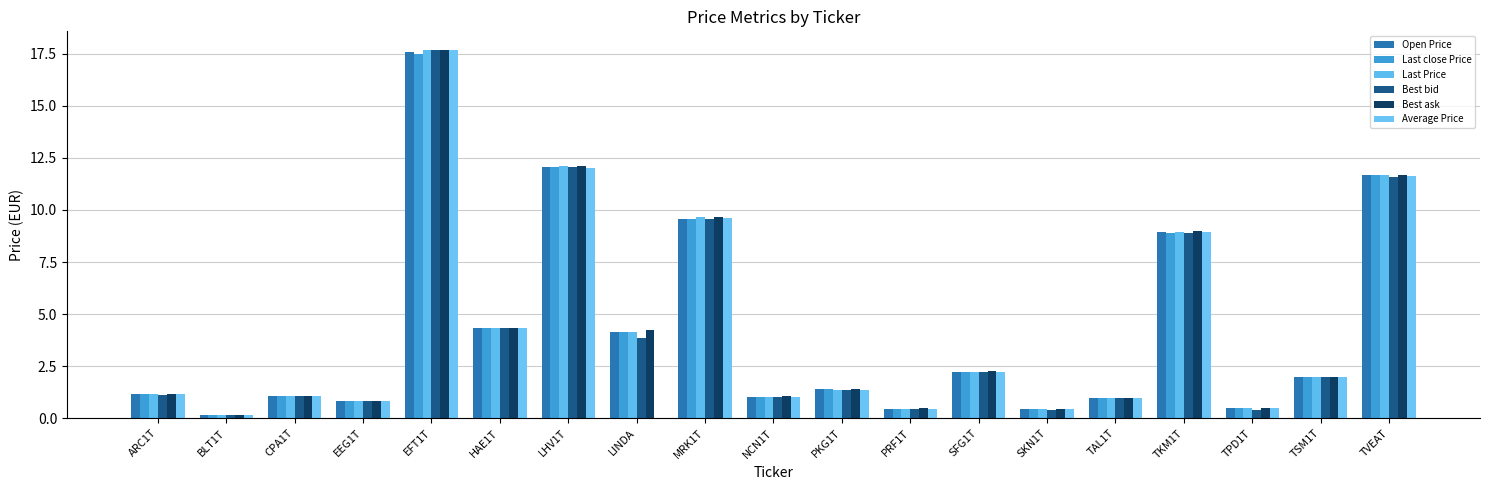

Reading left to right, what are all the values shown in this chart?

Open Price: ARC1T=1.1	BLT1T=0.1	CPA1T=1.1	EEG1T=0.8	EFT1T=17.6	HAE1T=4.3	LHV1T=12.1	LINDA=4.1	MRK1T=9.6	NCN1T=1.0	PKG1T=1.4	PRF1T=0.5	SFG1T=2.2	SKN1T=0.4	TAL1T=1.0	TKM1T=8.9	TPD1T=0.5	TSM1T=2.0	TVEAT=11.7
Last close Price: ARC1T=1.1	BLT1T=0.1	CPA1T=1.1	EEG1T=0.8	EFT1T=17.5	HAE1T=4.3	LHV1T=12.1	LINDA=4.1	MRK1T=9.6	NCN1T=1.0	PKG1T=1.4	PRF1T=0.5	SFG1T=2.2	SKN1T=0.4	TAL1T=1.0	TKM1T=8.9	TPD1T=0.5	TSM1T=2.0	TVEAT=11.7
Last Price: ARC1T=1.2	BLT1T=0.1	CPA1T=1.1	EEG1T=0.8	EFT1T=17.7	HAE1T=4.3	LHV1T=12.1	LINDA=4.1	MRK1T=9.7	NCN1T=1.0	PKG1T=1.4	PRF1T=0.5	SFG1T=2.2	SKN1T=0.4	TAL1T=1.0	TKM1T=9.0	TPD1T=0.5	TSM1T=2.0	TVEAT=11.7
Best bid: ARC1T=1.1	BLT1T=0.1	CPA1T=1.1	EEG1T=0.8	EFT1T=17.7	HAE1T=4.3	LHV1T=12.1	LINDA=3.8	MRK1T=9.6	NCN1T=1.0	PKG1T=1.4	PRF1T=0.5	SFG1T=2.2	SKN1T=0.4	TAL1T=1.0	TKM1T=8.9	TPD1T=0.4	TSM1T=2.0	TVEAT=11.6
Best ask: ARC1T=1.2	BLT1T=0.1	CPA1T=1.1	EEG1T=0.8	EFT1T=17.7	HAE1T=4.3	LHV1T=12.1	LINDA=4.2	MRK1T=9.7	NCN1T=1.0	PKG1T=1.4	PRF1T=0.5	SFG1T=2.3	SKN1T=0.4	TAL1T=1.0	TKM1T=9.0	TPD1T=0.5	TSM1T=2.0	TVEAT=11.7
Average Price: ARC1T=1.2	BLT1T=0.1	CPA1T=1.1	EEG1T=0.8	EFT1T=17.7	HAE1T=4.3	LHV1T=12.0	LINDA=0.0	MRK1T=9.6	NCN1T=1.0	PKG1T=1.4	PRF1T=0.5	SFG1T=2.2	SKN1T=0.4	TAL1T=1.0	TKM1T=8.9	TPD1T=0.5	TSM1T=2.0	TVEAT=11.7